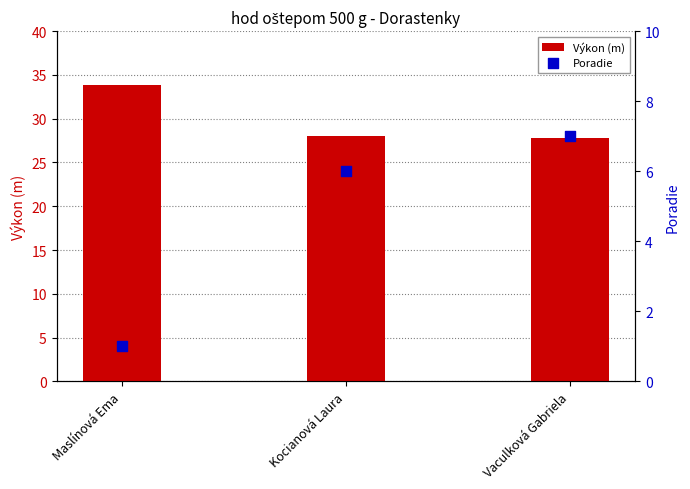

Which series contains the lowest Y value?

Poradie